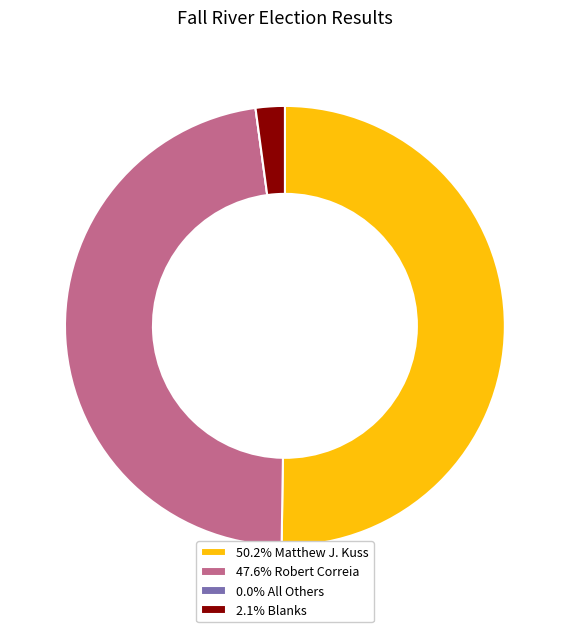

Does 2.1% Blanks represent more than half of the total?

No